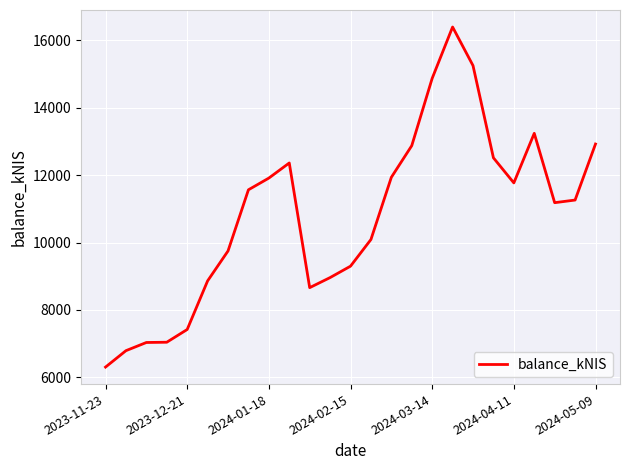

What is the difference between the maximum and minimum values?

10084.4